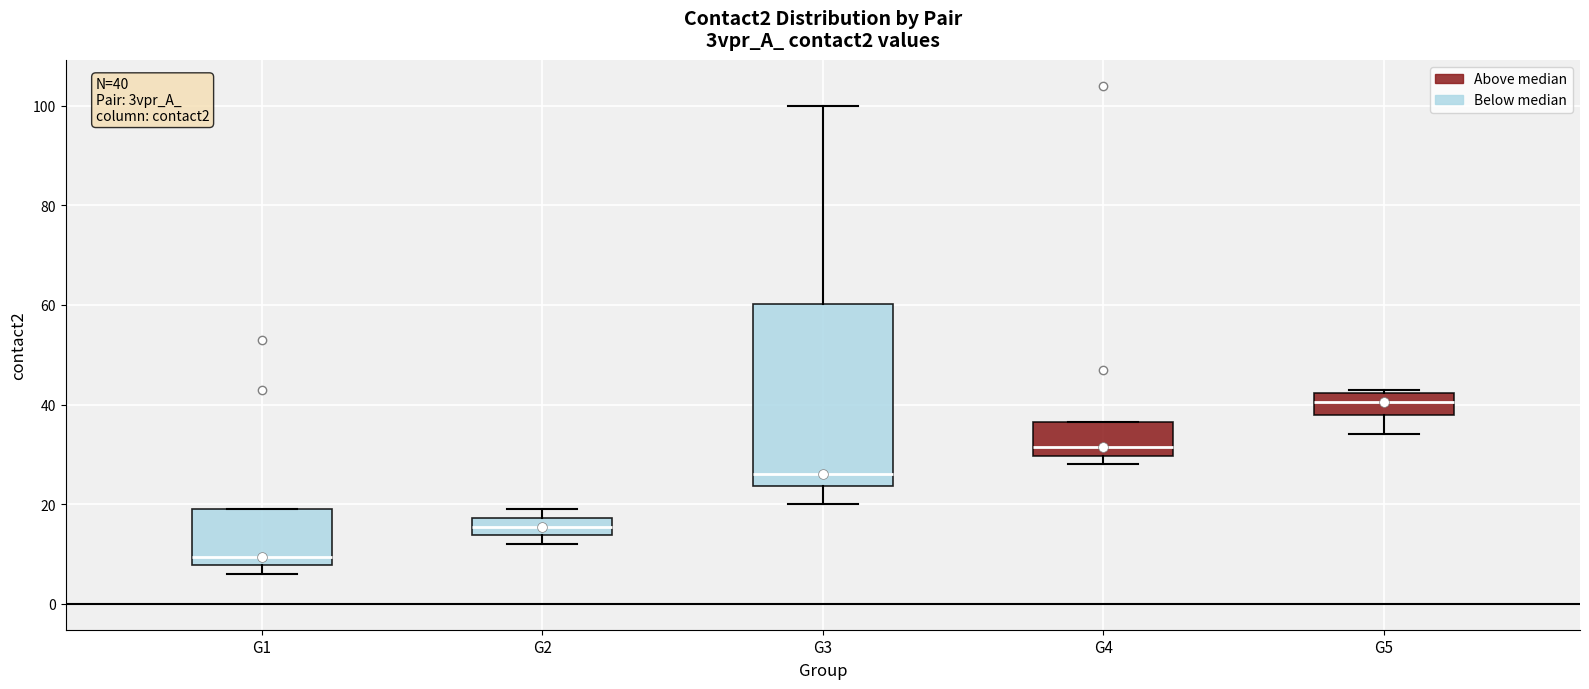

Which box's median line is the highest?

G5